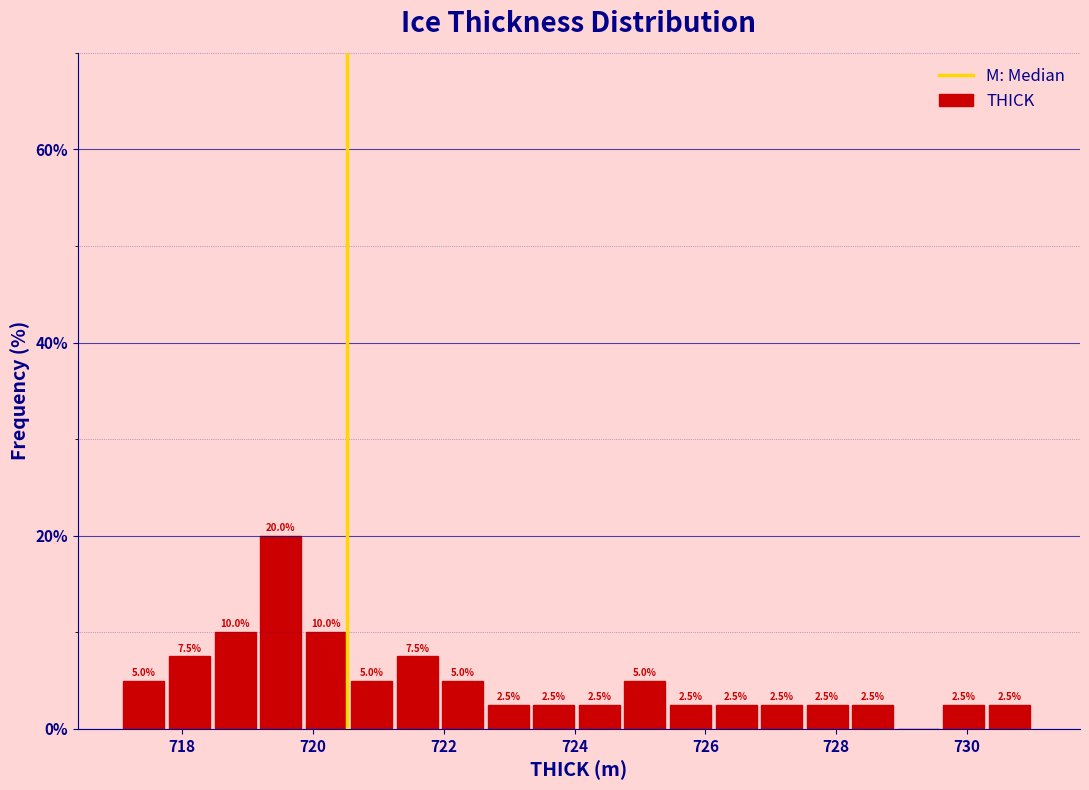

Around what value on the x-axis is the tallest bar? Give the approximate position of its centre, as read against the axis.

719.6